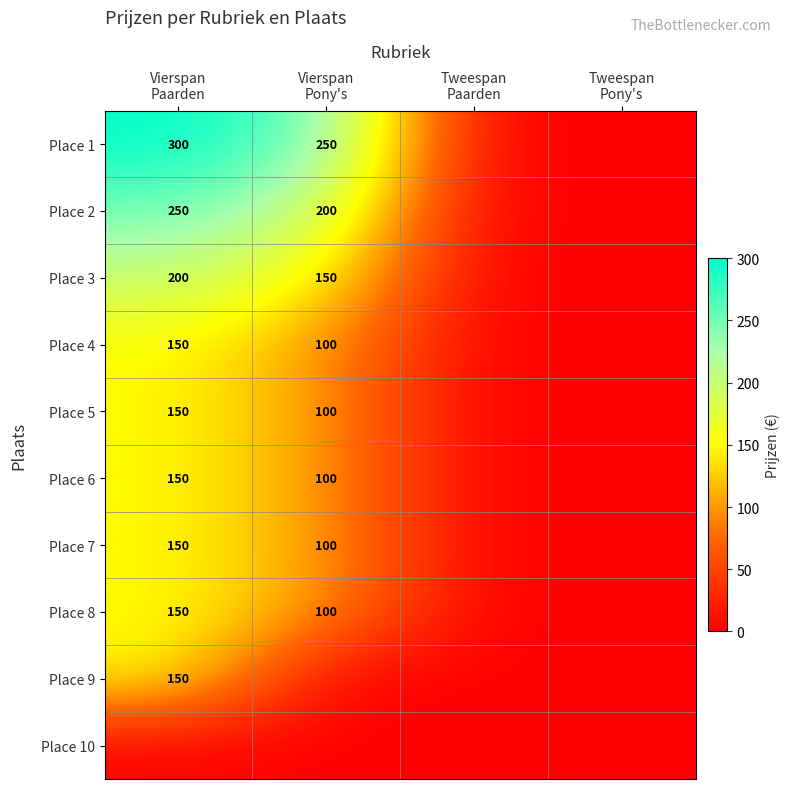

True or false: Place 3 has a value of 0 at Tweespan Paarden.

True